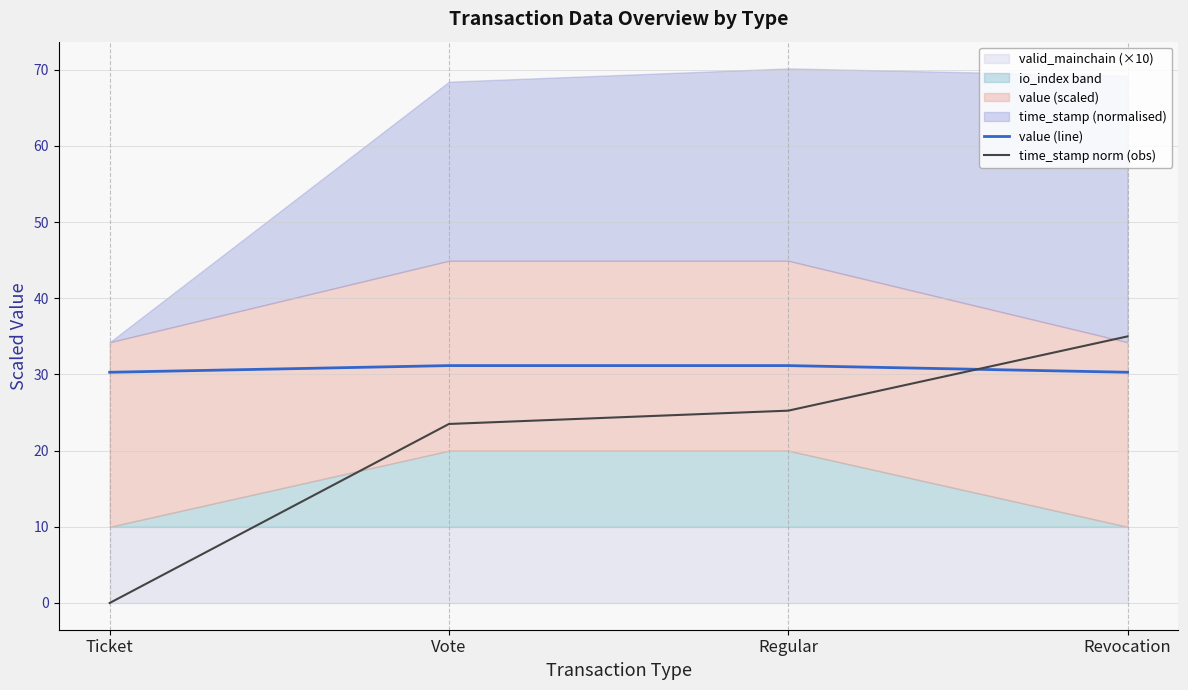

Where does the value (line) series first go above 31?

Vote